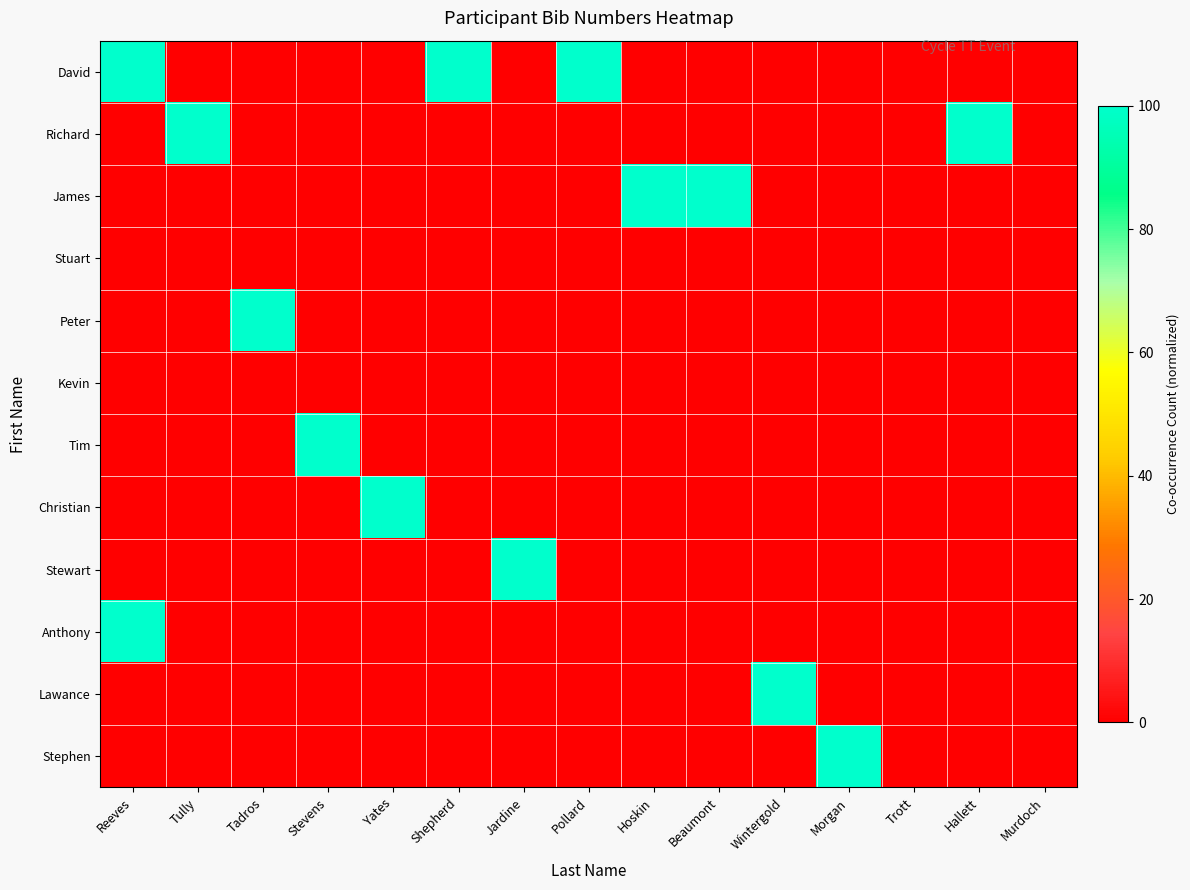

Reading left to right, transcribe all the data shown in this chart.

David: Reeves=100	Tully=0	Tadros=0	Stevens=0	Yates=0	Shepherd=100	Jardine=0	Pollard=100	Hoskin=0	Beaumont=0	Wintergold=0	Morgan=0	Trott=0	Hallett=0	Murdoch=0
Richard: Reeves=0	Tully=100	Tadros=0	Stevens=0	Yates=0	Shepherd=0	Jardine=0	Pollard=0	Hoskin=0	Beaumont=0	Wintergold=0	Morgan=0	Trott=0	Hallett=100	Murdoch=0
James: Reeves=0	Tully=0	Tadros=0	Stevens=0	Yates=0	Shepherd=0	Jardine=0	Pollard=0	Hoskin=100	Beaumont=100	Wintergold=0	Morgan=0	Trott=0	Hallett=0	Murdoch=0
Stuart: Reeves=0	Tully=0	Tadros=0	Stevens=0	Yates=0	Shepherd=0	Jardine=0	Pollard=0	Hoskin=0	Beaumont=0	Wintergold=0	Morgan=0	Trott=0	Hallett=0	Murdoch=0
Peter: Reeves=0	Tully=0	Tadros=100	Stevens=0	Yates=0	Shepherd=0	Jardine=0	Pollard=0	Hoskin=0	Beaumont=0	Wintergold=0	Morgan=0	Trott=0	Hallett=0	Murdoch=0
Kevin: Reeves=0	Tully=0	Tadros=0	Stevens=0	Yates=0	Shepherd=0	Jardine=0	Pollard=0	Hoskin=0	Beaumont=0	Wintergold=0	Morgan=0	Trott=0	Hallett=0	Murdoch=0
Tim: Reeves=0	Tully=0	Tadros=0	Stevens=100	Yates=0	Shepherd=0	Jardine=0	Pollard=0	Hoskin=0	Beaumont=0	Wintergold=0	Morgan=0	Trott=0	Hallett=0	Murdoch=0
Christian: Reeves=0	Tully=0	Tadros=0	Stevens=0	Yates=100	Shepherd=0	Jardine=0	Pollard=0	Hoskin=0	Beaumont=0	Wintergold=0	Morgan=0	Trott=0	Hallett=0	Murdoch=0
Stewart: Reeves=0	Tully=0	Tadros=0	Stevens=0	Yates=0	Shepherd=0	Jardine=100	Pollard=0	Hoskin=0	Beaumont=0	Wintergold=0	Morgan=0	Trott=0	Hallett=0	Murdoch=0
Anthony: Reeves=100	Tully=0	Tadros=0	Stevens=0	Yates=0	Shepherd=0	Jardine=0	Pollard=0	Hoskin=0	Beaumont=0	Wintergold=0	Morgan=0	Trott=0	Hallett=0	Murdoch=0
Lawance: Reeves=0	Tully=0	Tadros=0	Stevens=0	Yates=0	Shepherd=0	Jardine=0	Pollard=0	Hoskin=0	Beaumont=0	Wintergold=100	Morgan=0	Trott=0	Hallett=0	Murdoch=0
Stephen: Reeves=0	Tully=0	Tadros=0	Stevens=0	Yates=0	Shepherd=0	Jardine=0	Pollard=0	Hoskin=0	Beaumont=0	Wintergold=0	Morgan=100	Trott=0	Hallett=0	Murdoch=0